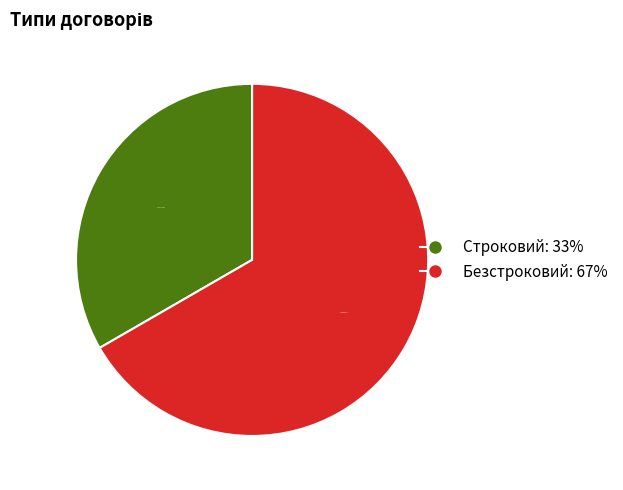

Which slice is the largest?

Безстроковий